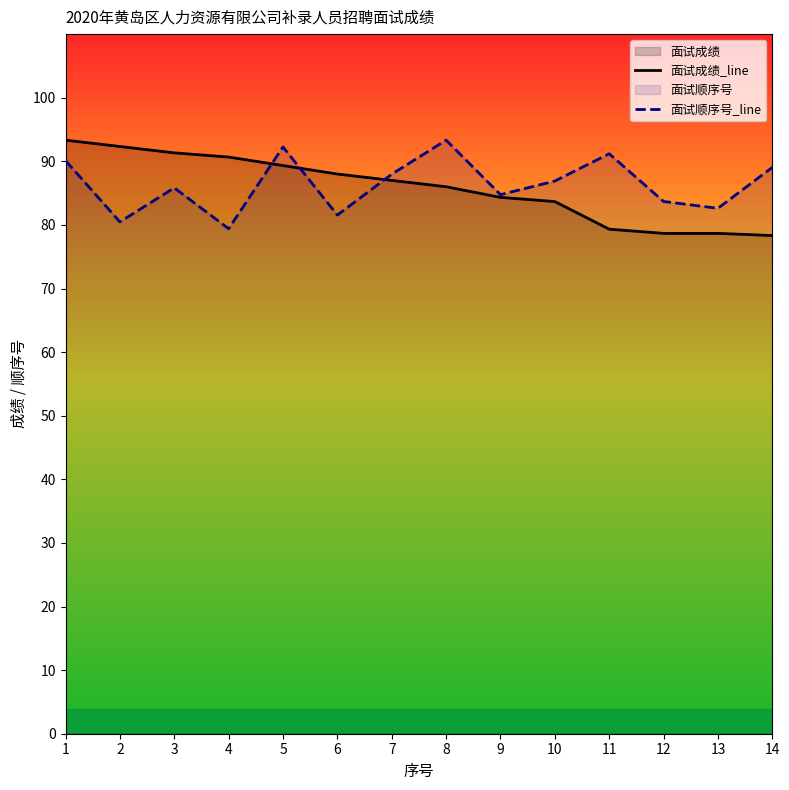

Where is the first local minimum for 面试顺序号_line?

2